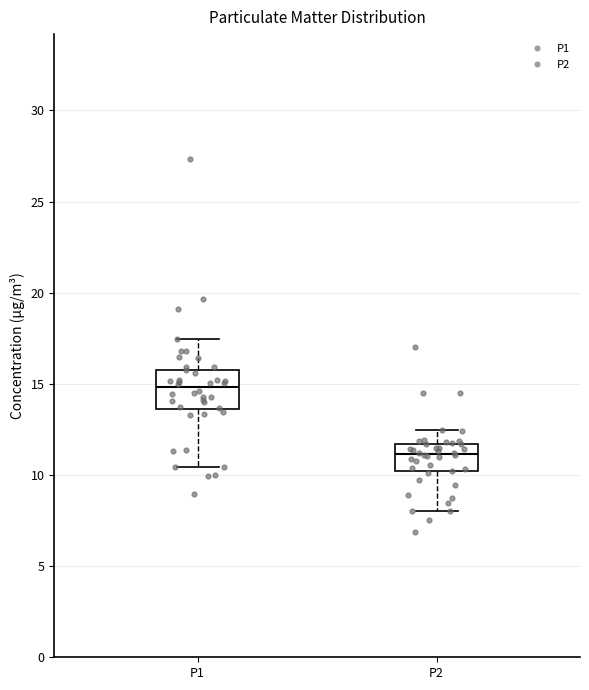

Where does the median line of the box for P2 sit on the y-axis? The values are not printed on the chart, so give them approximately, as read against the axis.

11.0